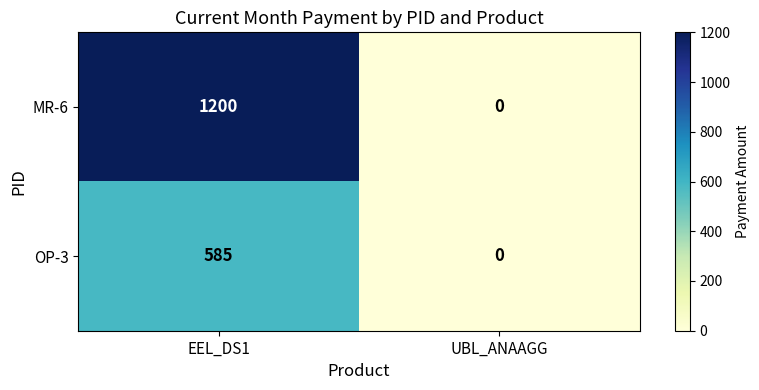

True or false: OP-3 has a value of 585 at EEL_DS1.

True